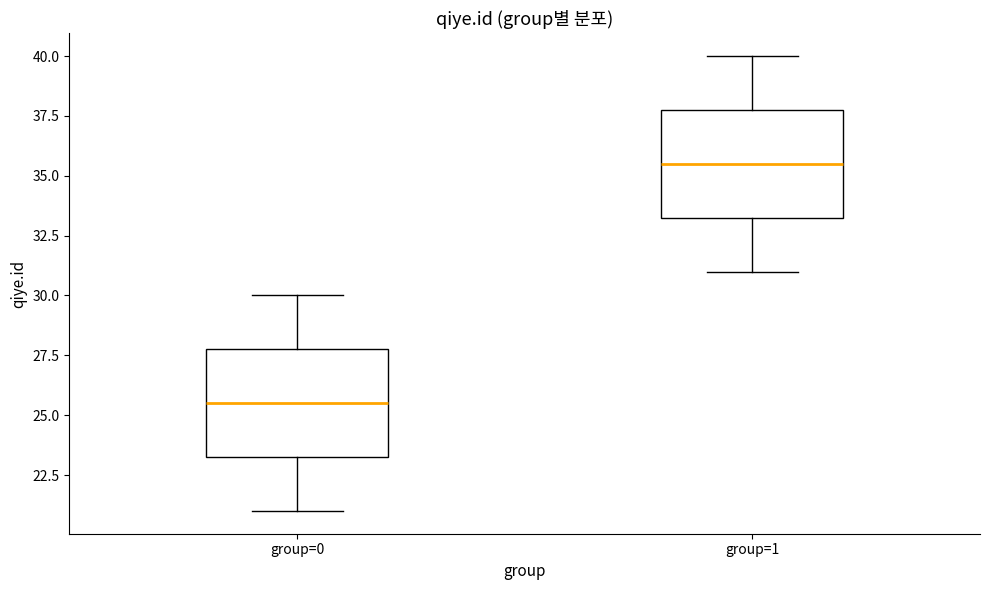

Where is the upper edge of the box for group=1 on the y-axis? The values are not printed on the chart, so give them approximately, as read against the axis.

38.0